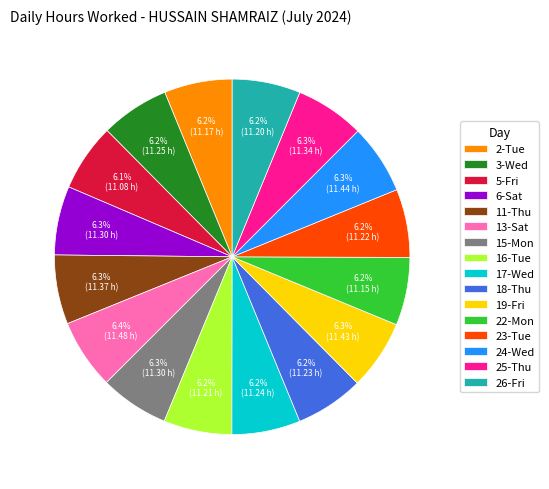

Is there any slice that represents more than half of the pie?

No